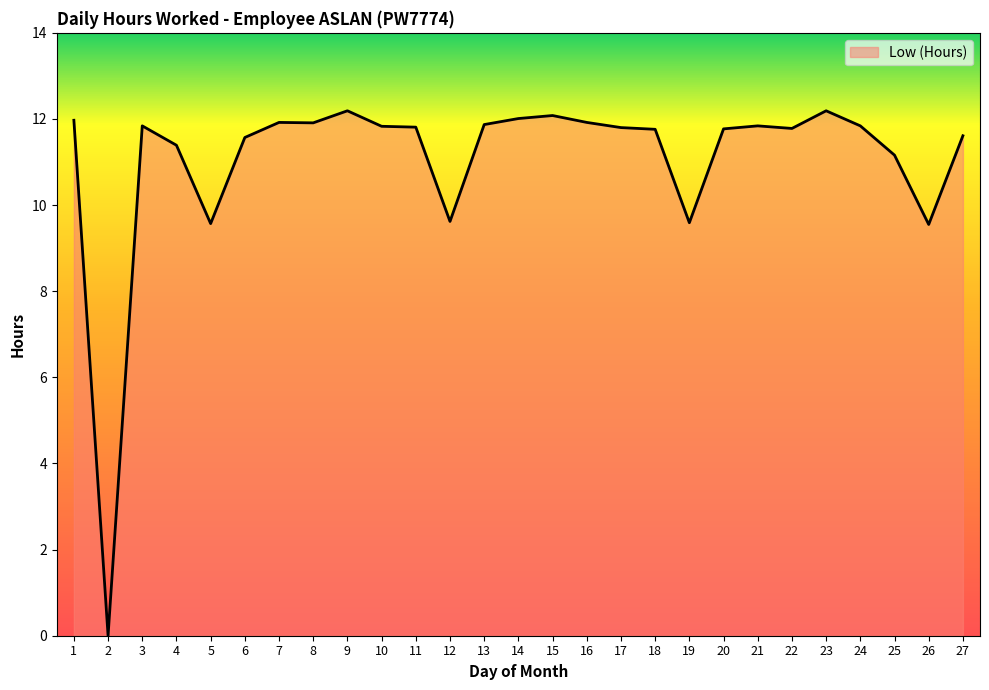

True or false: the data shows 6.9 at 18.

False